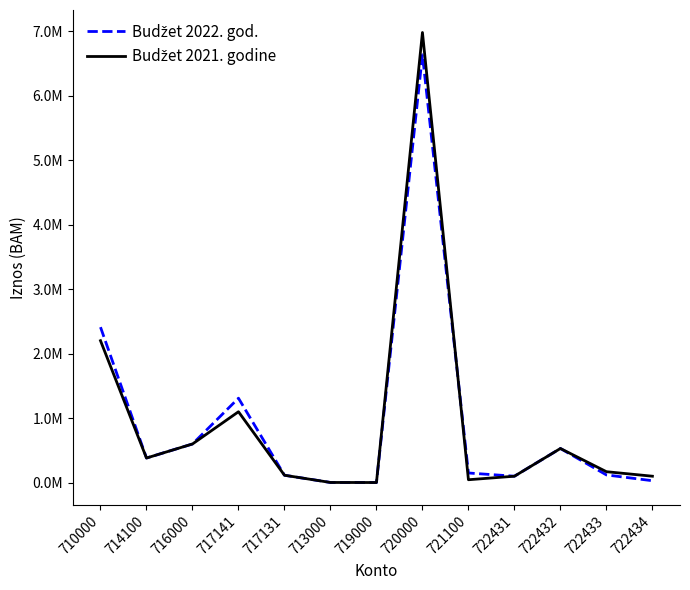

True or false: Budžet 2022. god. has more than 1 interior local peaks.

True